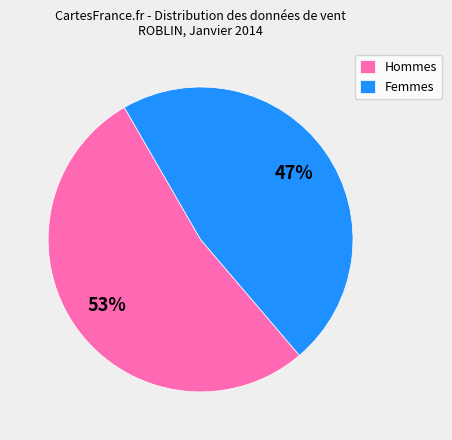

To the nearest percent, what is the difference between the Femmes and Hommes slice percentages?

6%